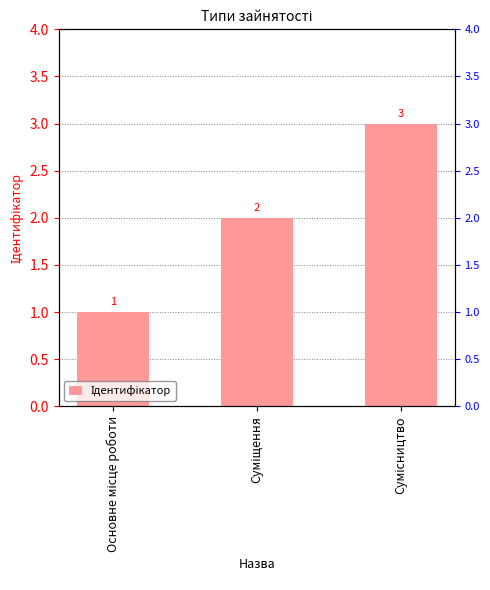

True or false: the data shows 5 at Сумісництво.

False